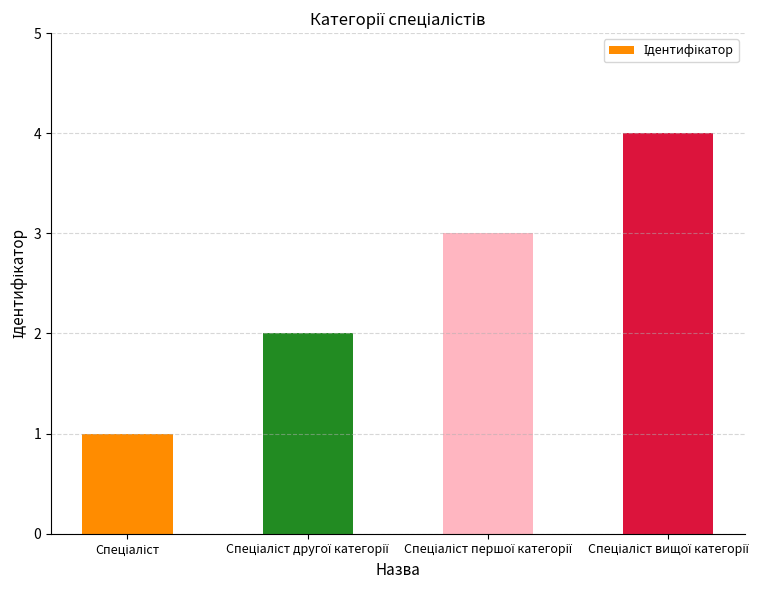

What is the difference between the maximum and minimum values?

3